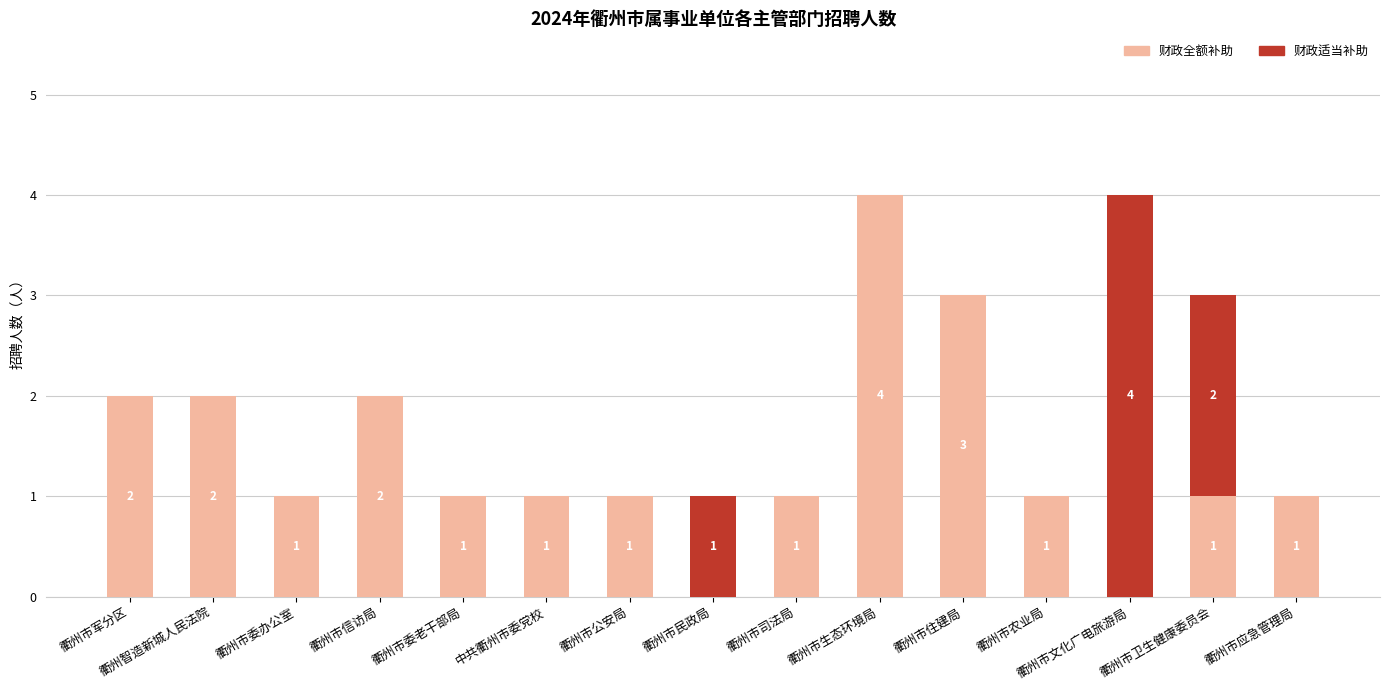

How many data points does each series have?

15